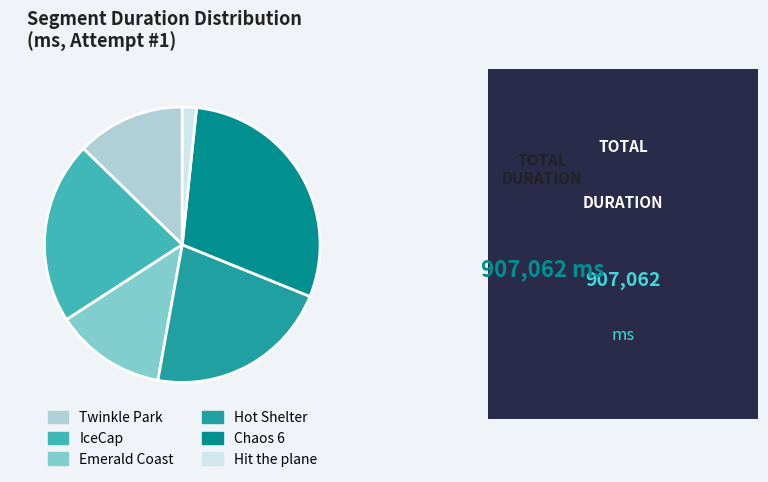

Do Hit the plane and Emerald Coast together represent more than half of the pie?

No